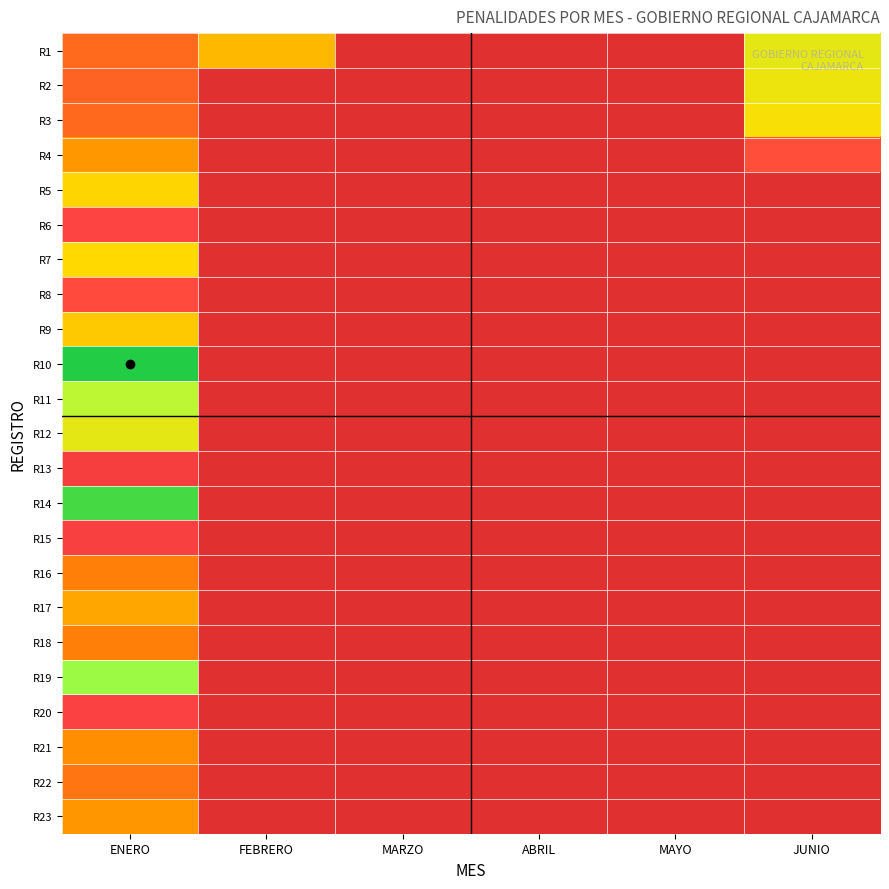

Reading left to right, what are all the values shown in this chart?

R1: ENERO=3.6	FEBRERO=5.9	MARZO=0.0	ABRIL=0.0	MAYO=0.0	JUNIO=7.6
R2: ENERO=3.4	FEBRERO=0.0	MARZO=0.0	ABRIL=0.0	MAYO=0.0	JUNIO=7.4
R3: ENERO=3.6	FEBRERO=0.0	MARZO=0.0	ABRIL=0.0	MAYO=0.0	JUNIO=7.1
R4: ENERO=5.0	FEBRERO=0.0	MARZO=0.0	ABRIL=0.0	MAYO=0.0	JUNIO=2.7
R5: ENERO=6.7	FEBRERO=0.0	MARZO=0.0	ABRIL=0.0	MAYO=0.0	JUNIO=0.0
R6: ENERO=2.3	FEBRERO=0.0	MARZO=0.0	ABRIL=0.0	MAYO=0.0	JUNIO=0.0
R7: ENERO=6.8	FEBRERO=0.0	MARZO=0.0	ABRIL=0.0	MAYO=0.0	JUNIO=0.0
R8: ENERO=2.5	FEBRERO=0.0	MARZO=0.0	ABRIL=0.0	MAYO=0.0	JUNIO=0.0
R9: ENERO=6.4	FEBRERO=0.0	MARZO=0.0	ABRIL=0.0	MAYO=0.0	JUNIO=0.0
R10: ENERO=11.5	FEBRERO=0.0	MARZO=0.0	ABRIL=0.0	MAYO=0.0	JUNIO=0.0
R11: ENERO=8.7	FEBRERO=0.0	MARZO=0.0	ABRIL=0.0	MAYO=0.0	JUNIO=0.0
R12: ENERO=7.6	FEBRERO=0.0	MARZO=0.0	ABRIL=0.0	MAYO=0.0	JUNIO=0.0
R13: ENERO=1.7	FEBRERO=0.0	MARZO=0.0	ABRIL=0.0	MAYO=0.0	JUNIO=0.0
R14: ENERO=10.9	FEBRERO=0.0	MARZO=0.0	ABRIL=0.0	MAYO=0.0	JUNIO=0.0
R15: ENERO=1.9	FEBRERO=0.0	MARZO=0.0	ABRIL=0.0	MAYO=0.0	JUNIO=0.0
R16: ENERO=4.3	FEBRERO=0.0	MARZO=0.0	ABRIL=0.0	MAYO=0.0	JUNIO=0.0
R17: ENERO=5.5	FEBRERO=0.0	MARZO=0.0	ABRIL=0.0	MAYO=0.0	JUNIO=0.0
R18: ENERO=4.3	FEBRERO=0.0	MARZO=0.0	ABRIL=0.0	MAYO=0.0	JUNIO=0.0
R19: ENERO=9.4	FEBRERO=0.0	MARZO=0.0	ABRIL=0.0	MAYO=0.0	JUNIO=0.0
R20: ENERO=2.0	FEBRERO=0.0	MARZO=0.0	ABRIL=0.0	MAYO=0.0	JUNIO=0.0
R21: ENERO=4.8	FEBRERO=0.0	MARZO=0.0	ABRIL=0.0	MAYO=0.0	JUNIO=0.0
R22: ENERO=4.0	FEBRERO=0.0	MARZO=0.0	ABRIL=0.0	MAYO=0.0	JUNIO=0.0
R23: ENERO=5.0	FEBRERO=0.0	MARZO=0.0	ABRIL=0.0	MAYO=0.0	JUNIO=0.0